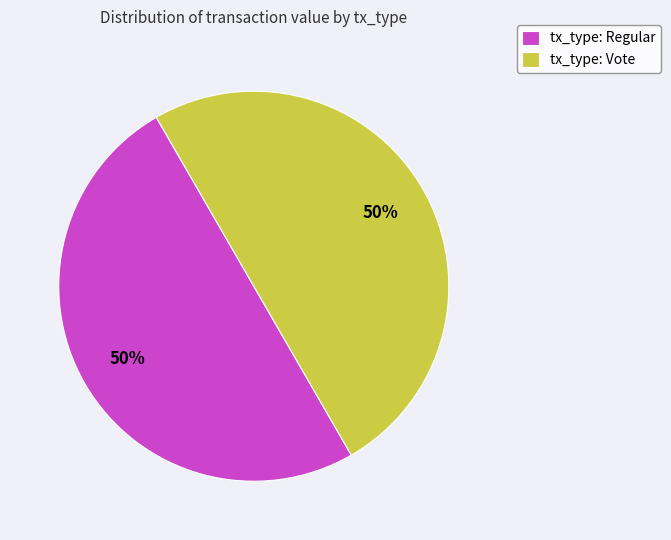

To the nearest percent, what is the combined percentage of tx_type: Regular and tx_type: Vote?

100%